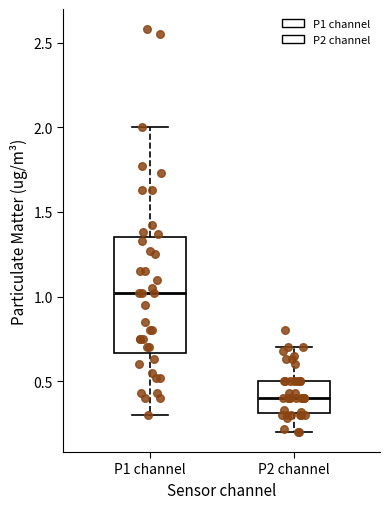

Where is the lower edge of the box for P2 channel on the y-axis? The values are not printed on the chart, so give them approximately, as read against the axis.

0.30